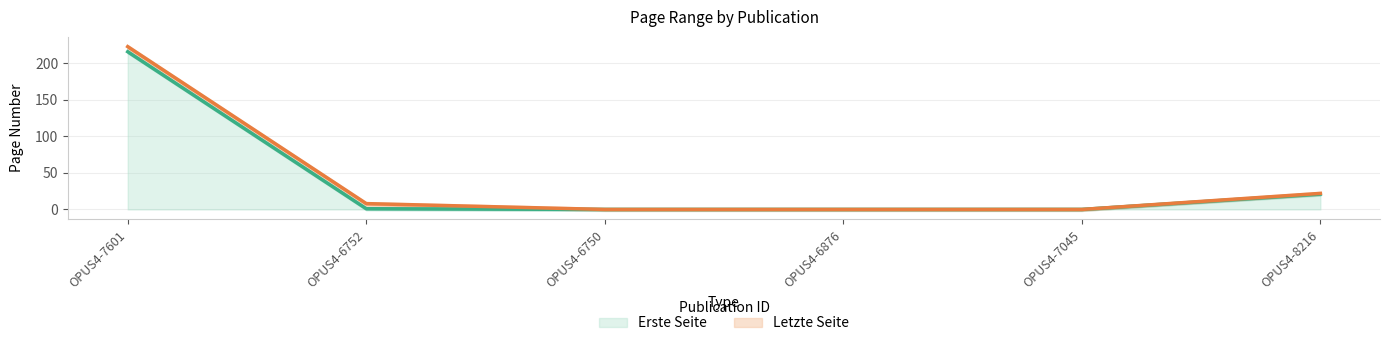

The Erste Seite series shows 303 at OPUS4-7601. True or false?

False